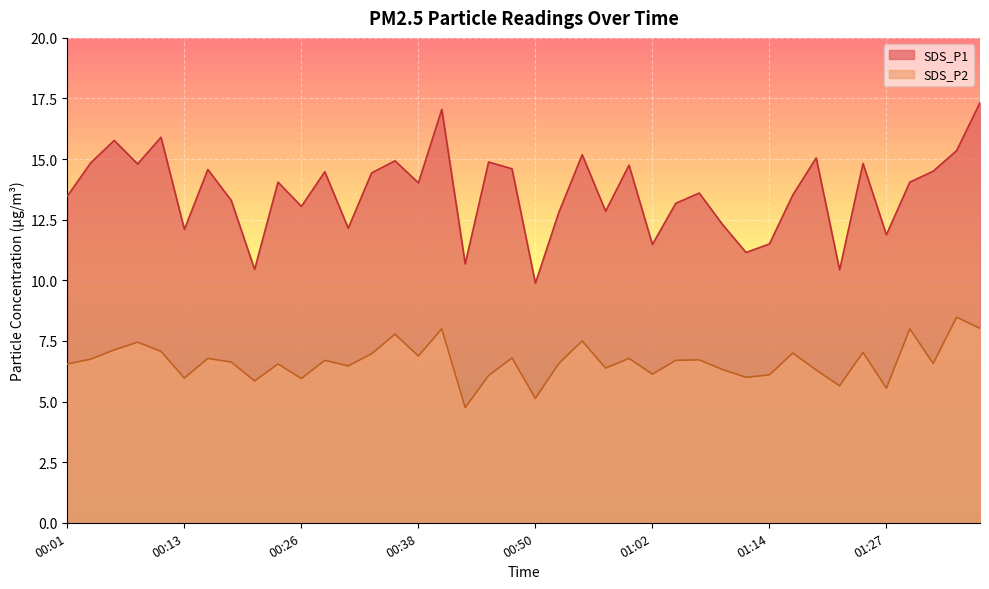

What is the difference between the SDS_P2 values at 00:03 and 01:02?

0.6